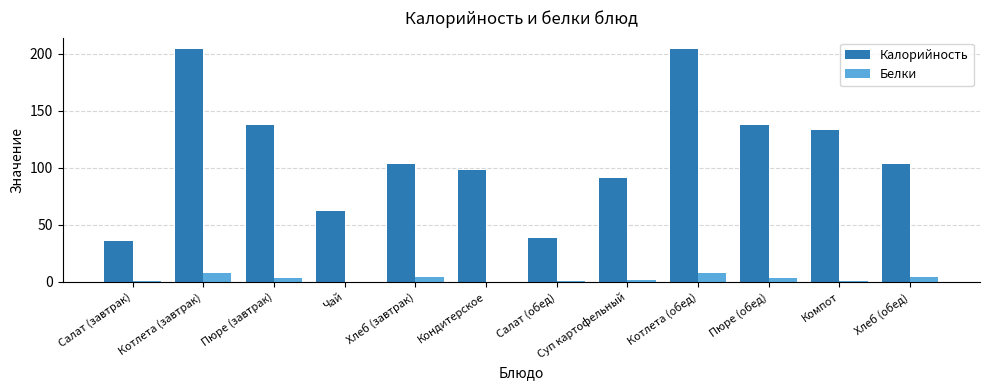

What is the sum of all Белки values?

35.9